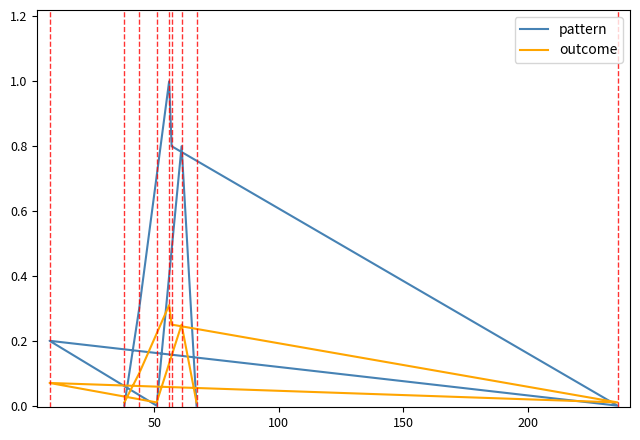

At how many categories does at least one series exceed 0?

9